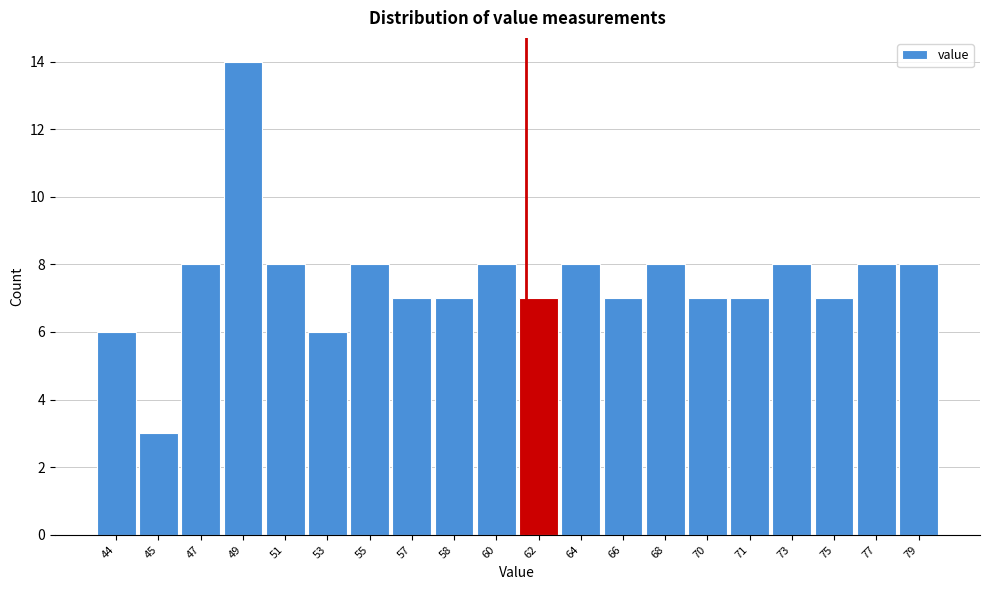

Reading right to left, what are all the values shown in this chart?

8	8	7	8	7	7	8	7	8	7	8	7	7	8	6	8	14	8	3	6